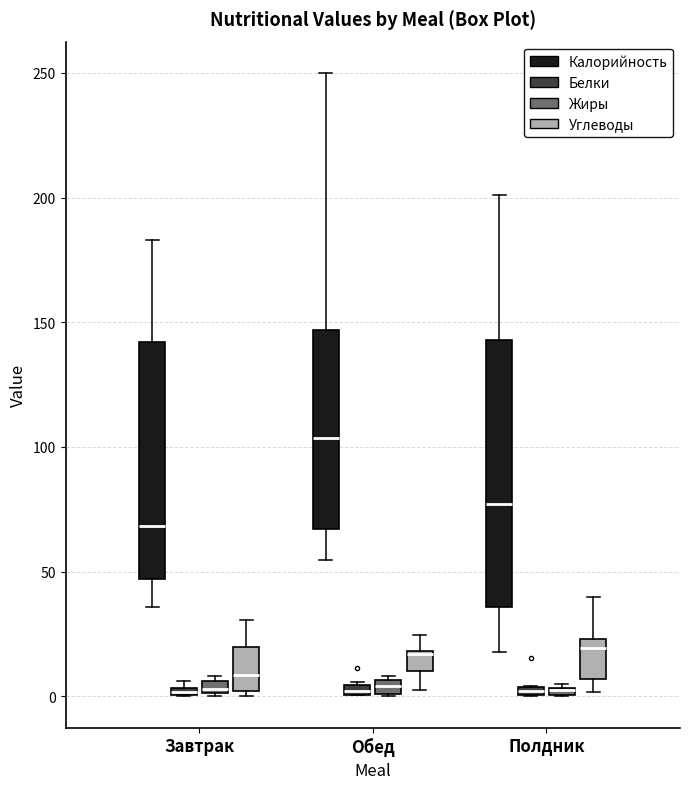

Which box is the tallest, from its lower edge to its upper edge?

Полдник (Калорийность)